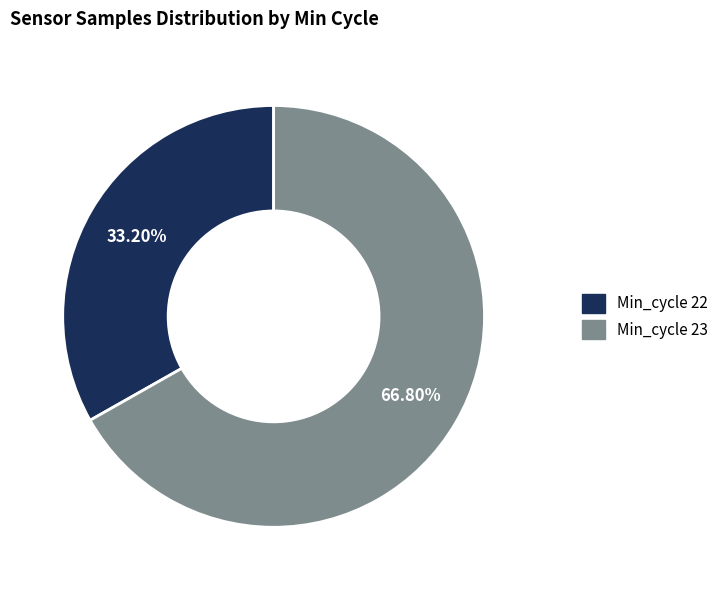

Is there a majority slice in this chart?

Yes